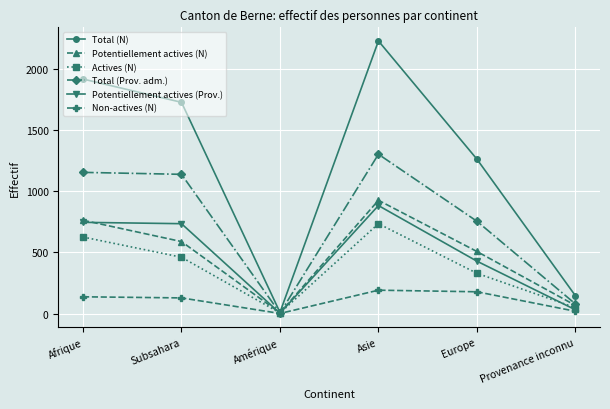

True or false: Total (N) has more than 1 points higher than both neighbors.

False